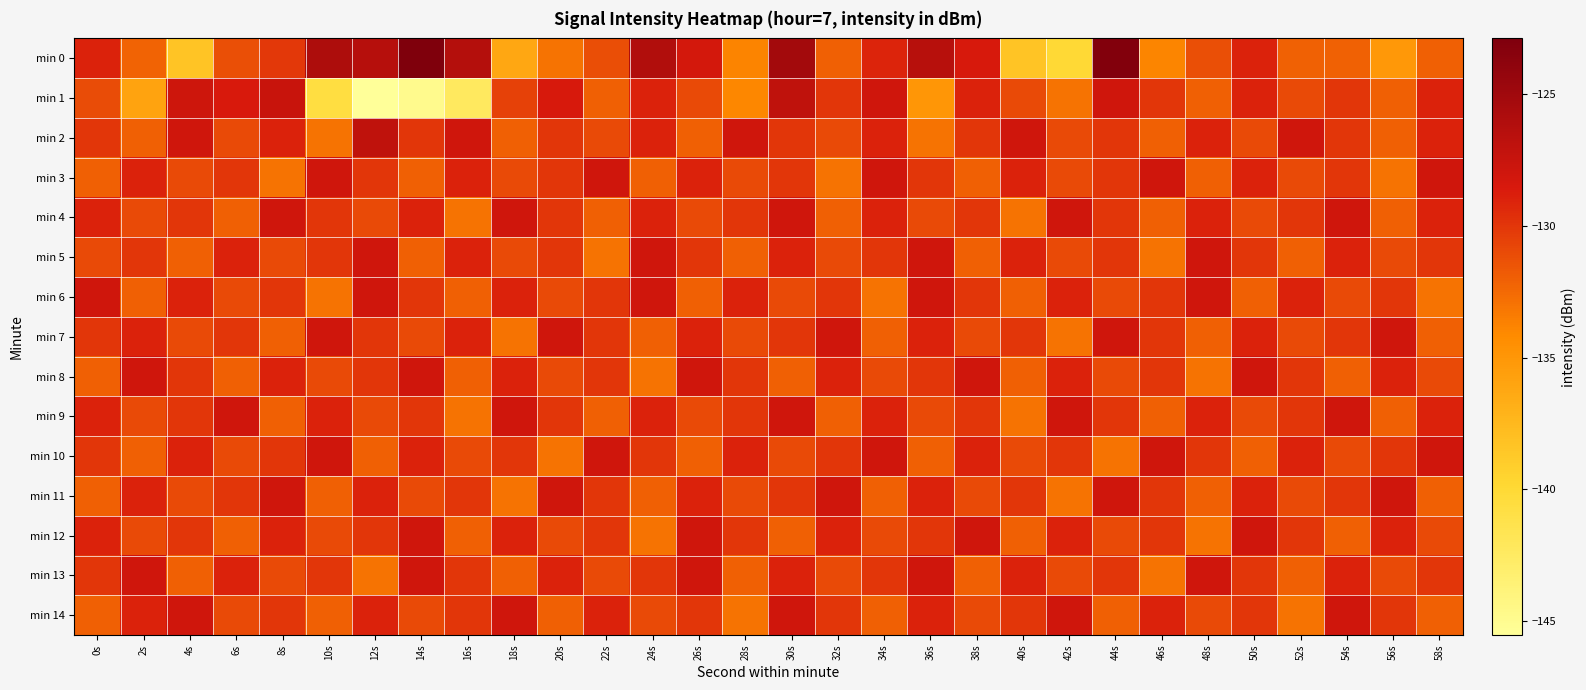

Which has a higher value, 58s or 28s?

58s